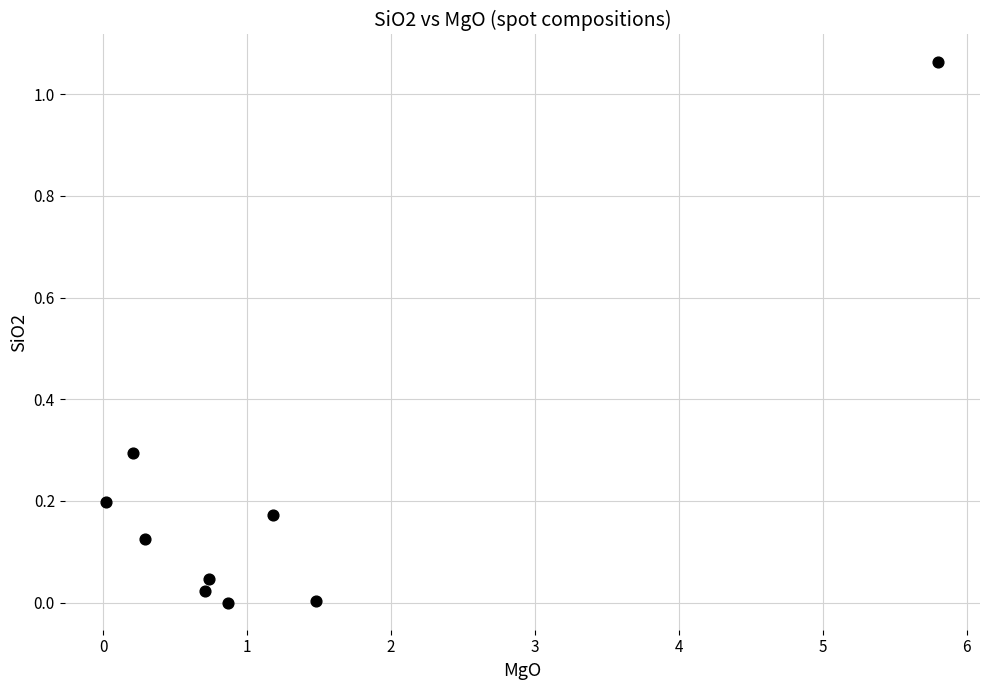

What is the average X value?

1.3